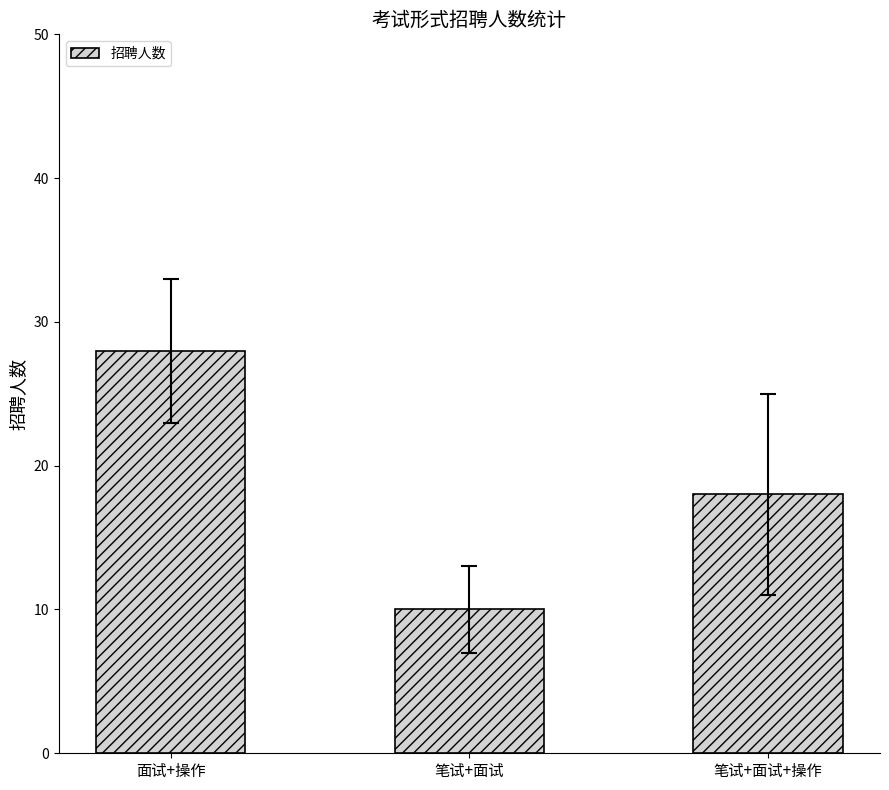

How many data points are less than 18?

1